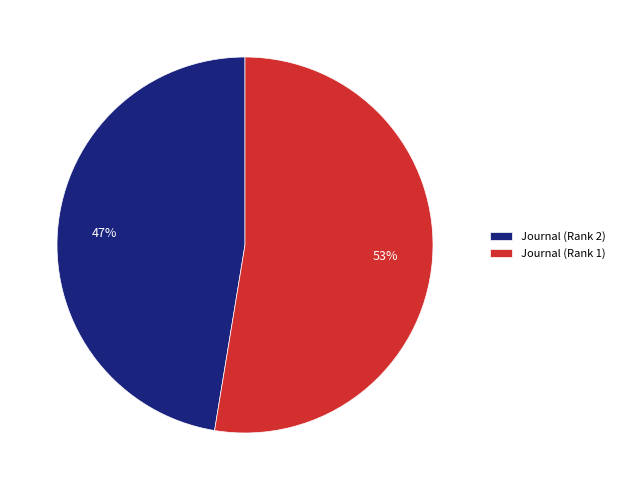

How many segments does this pie chart have?

2